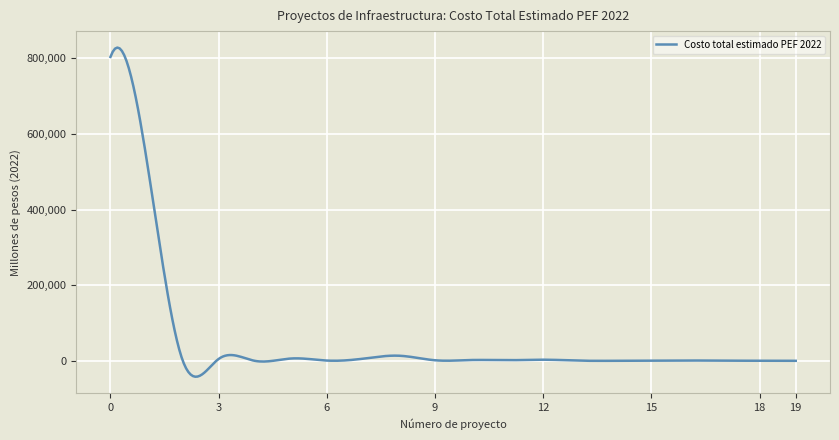

True or false: there are more than 0 points higher than both neighbors.

True